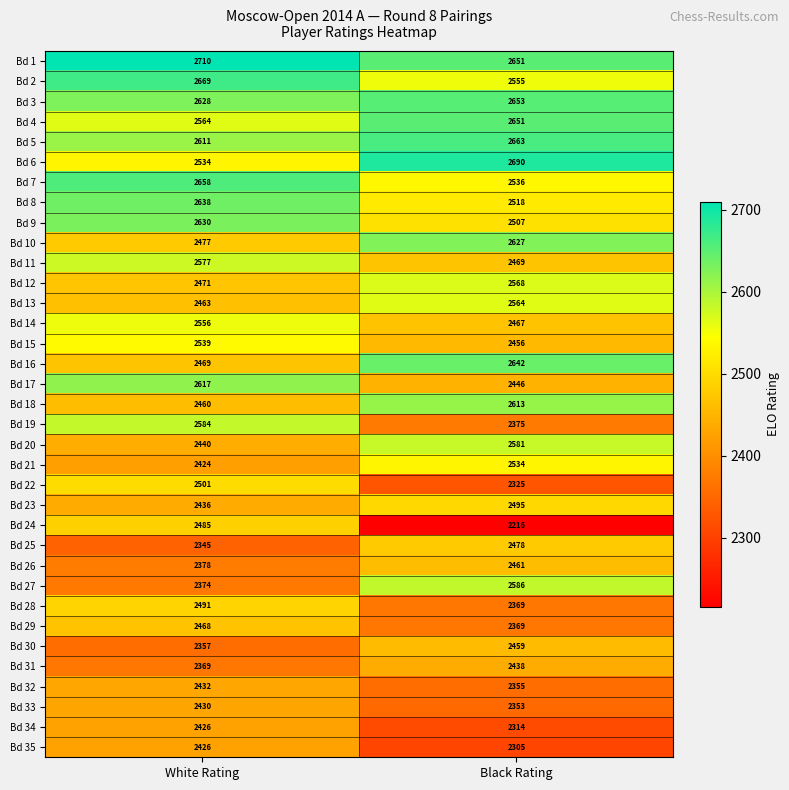

True or false: Bd 14 has a value of 1339 at Black Rating.

False